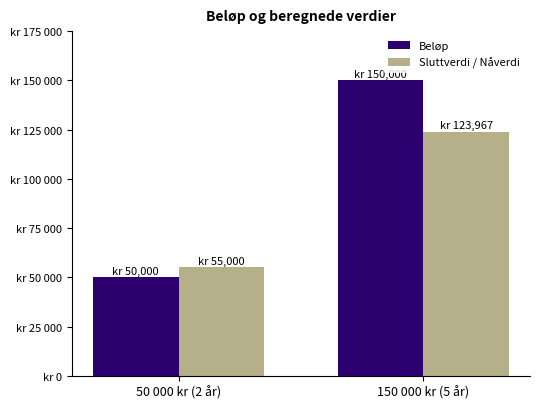

What is the approximate value of Beløp at 150 000 kr (5 år)?

150000.0